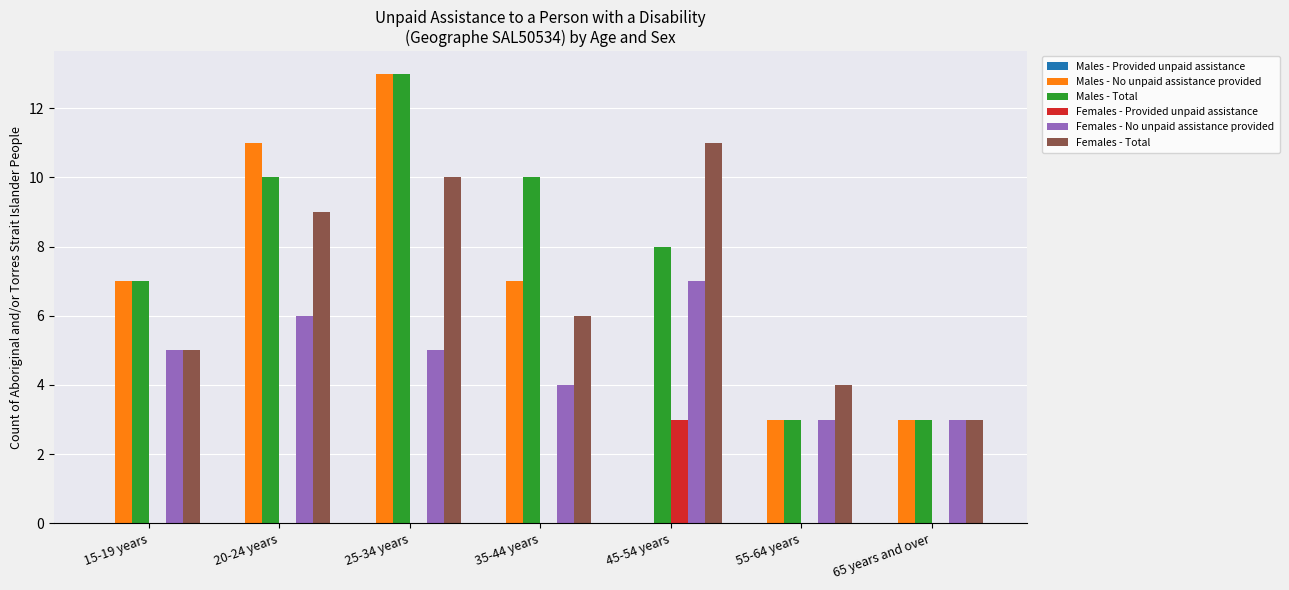

Is the value of Females - Total at 20-24 years greater than the value of Females - Provided unpaid assistance at 45-54 years?

Yes